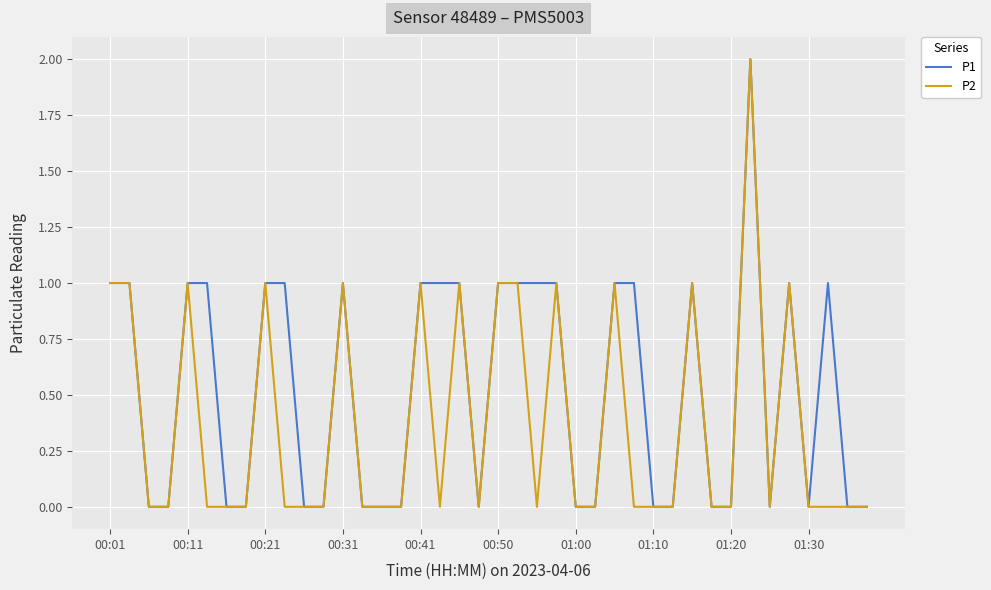

List the series in order of their overall mean, lowest first.

P2, P1